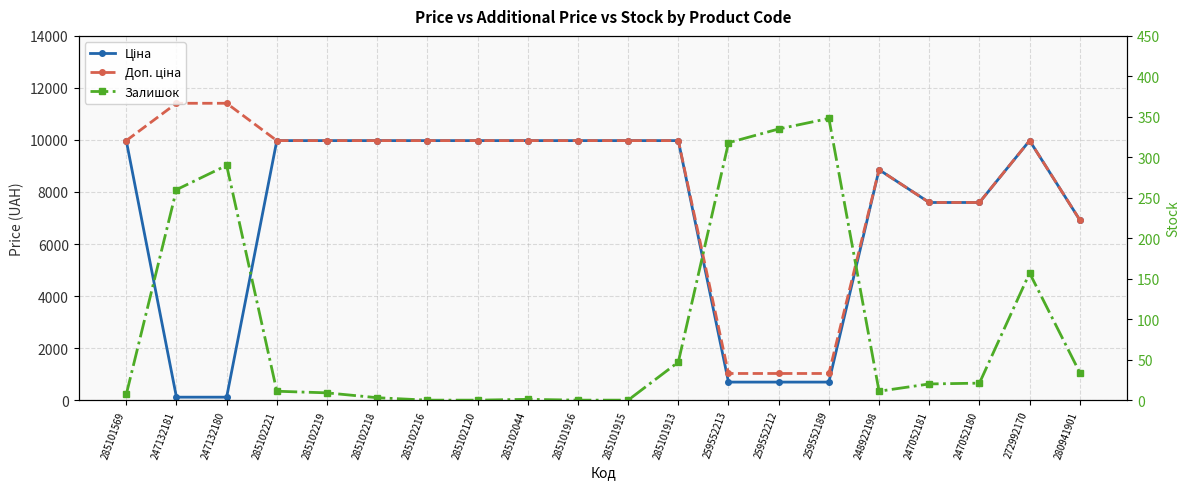

Reading left to right, list all the values displayed in this chart.

Ціна: 285101569=9975.0	247132181=114.1	247132180=114.1	285102221=9975.0	285102219=9975.0	285102218=9975.0	285102216=9975.0	285102120=9975.0	285102044=9975.0	285101916=9975.0	285101915=9975.0	285101913=9975.0	259552213=693.7	259552212=693.7	259552189=693.7	248922198=8856.7	247052181=7596.5	247052180=7596.5	272992170=9975.0	280941901=6925.7
Доп. ціна: 285101569=9975.0	247132181=11410.0	247132180=11410.0	285102221=9975.0	285102219=9975.0	285102218=9975.0	285102216=9975.0	285102120=9975.0	285102044=9975.0	285101916=9975.0	285101915=9975.0	285101913=9975.0	259552213=1024.6	259552212=1024.6	259552189=1024.6	248922198=8856.7	247052181=7596.5	247052180=7596.5	272992170=9975.0	280941901=6925.7
Залишок: 285101569=7.0	247132181=260.0	247132180=290.0	285102221=11.0	285102219=9.0	285102218=3.0	285102216=0.0	285102120=0.0	285102044=1.0	285101916=0.0	285101915=0.0	285101913=47.0	259552213=318.0	259552212=335.0	259552189=348.0	248922198=11.0	247052181=20.0	247052180=21.0	272992170=157.0	280941901=34.0